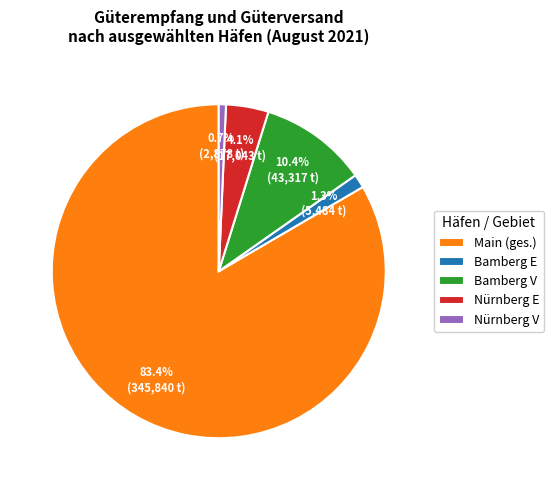

Which slice represents more than half of the pie?

Main (ges.)